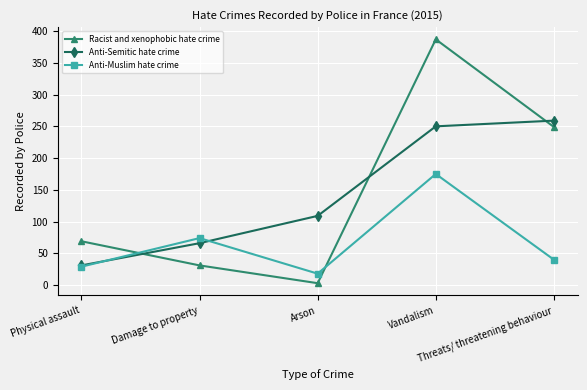

True or false: Anti-Muslim hate crime and Racist and xenophobic hate crime intersect in this chart.

True